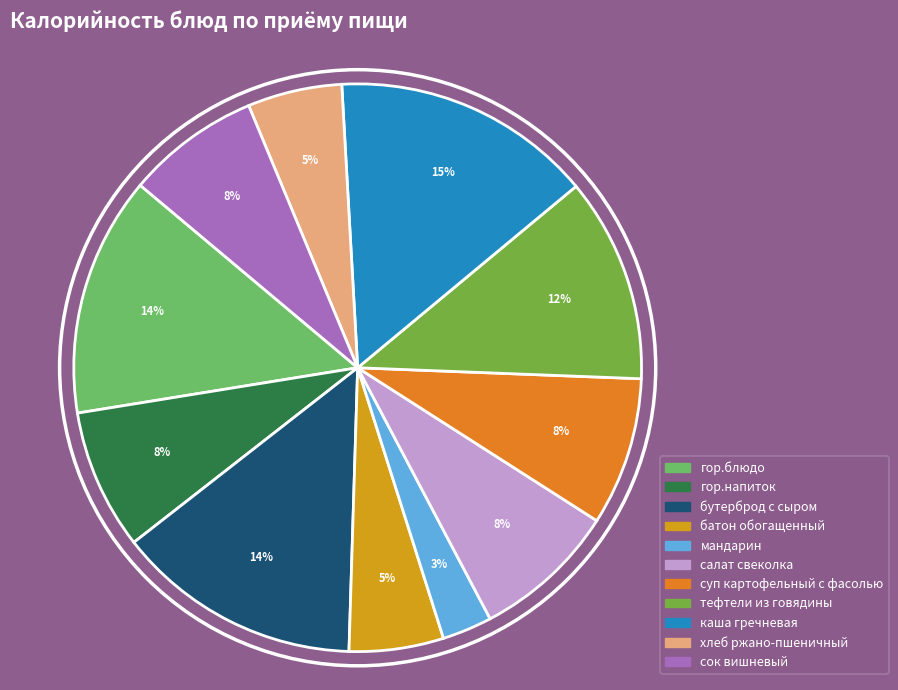

The бутерброд с сыром slice represents 14% of the pie. True or false?

True